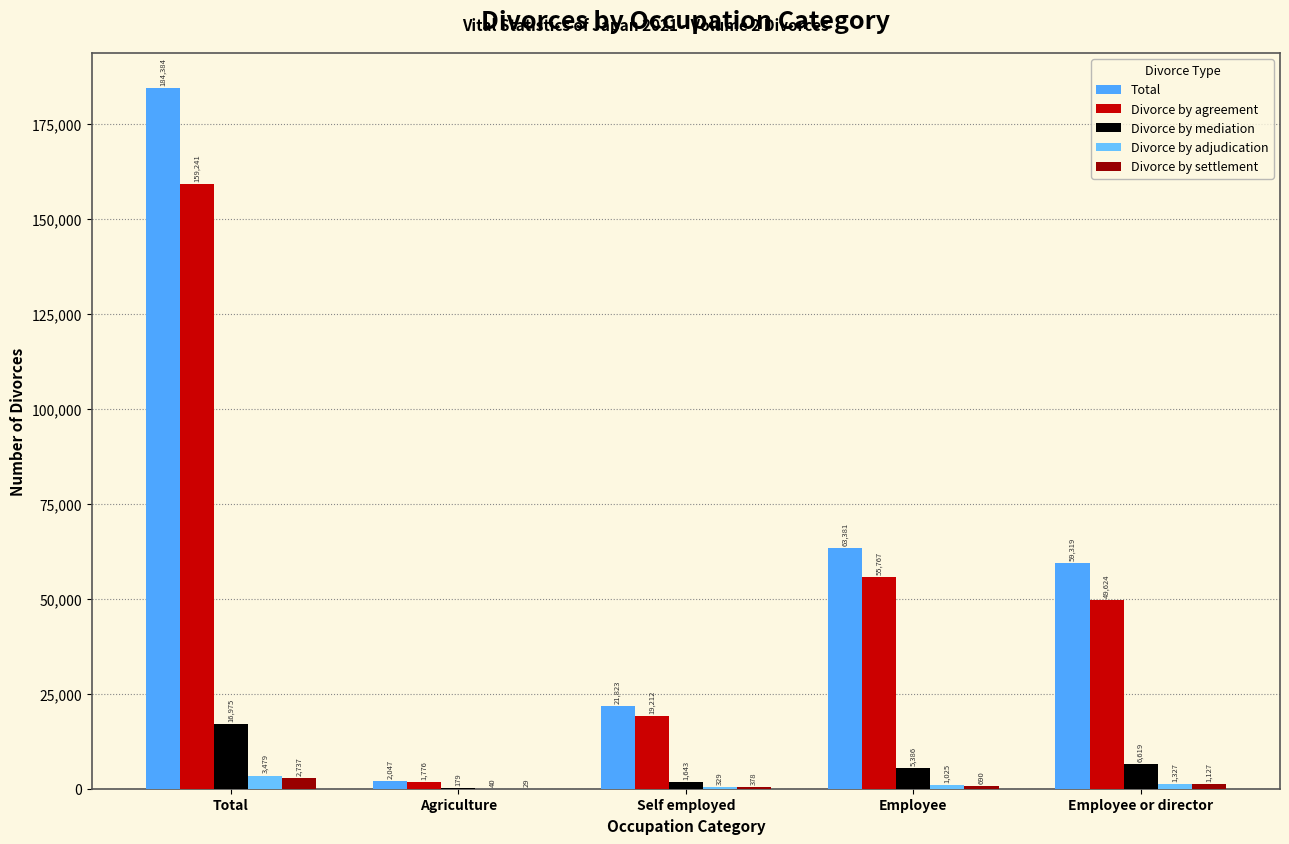

At how many categories does at least one series exceed 34976?

3